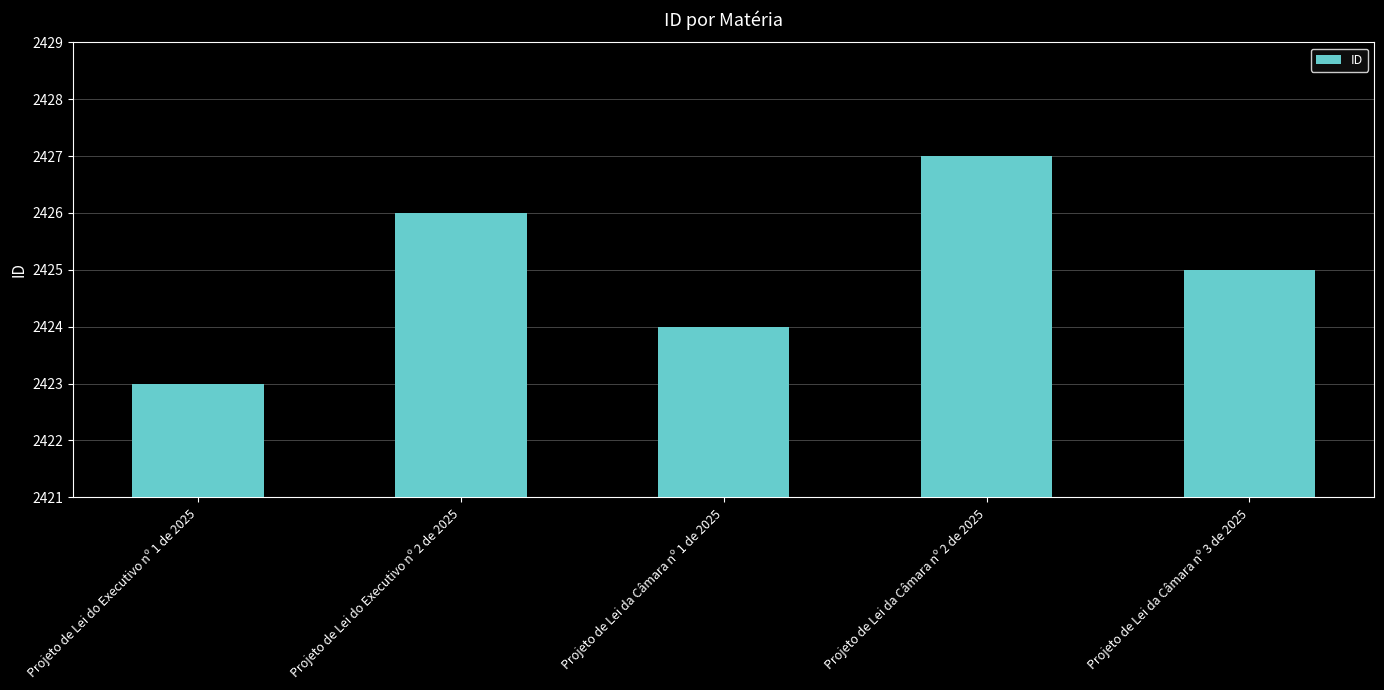

Which has a higher value, Projeto de Lei da Câmara nº 2 de 2025 or Projeto de Lei do Executivo nº 2 de 2025?

Projeto de Lei da Câmara nº 2 de 2025